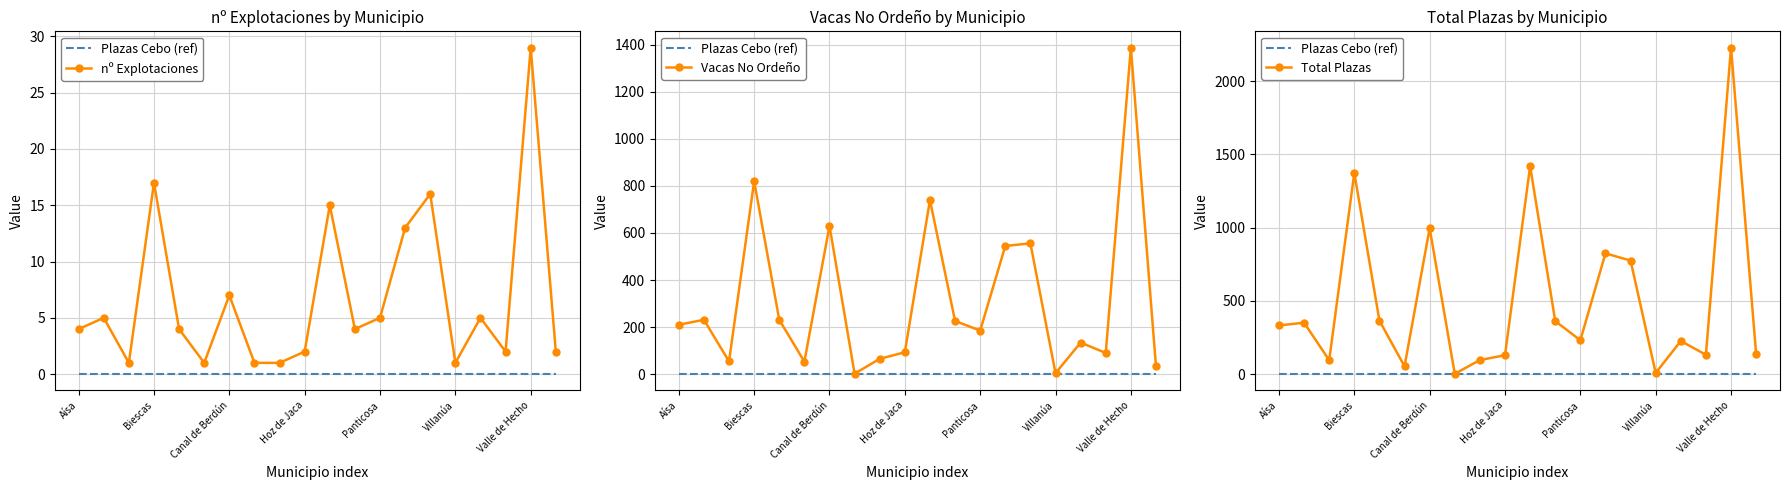

What are all the series names shown in the legend?

Plazas Cebo (ref), nº Explotaciones, Vacas No Ordeño, Total Plazas